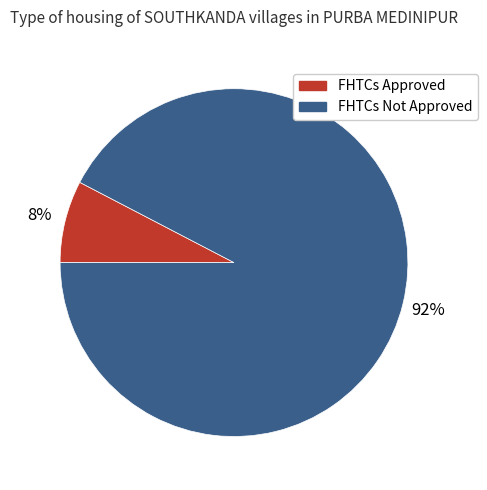

Which slice is the smallest?

FHTCs Approved